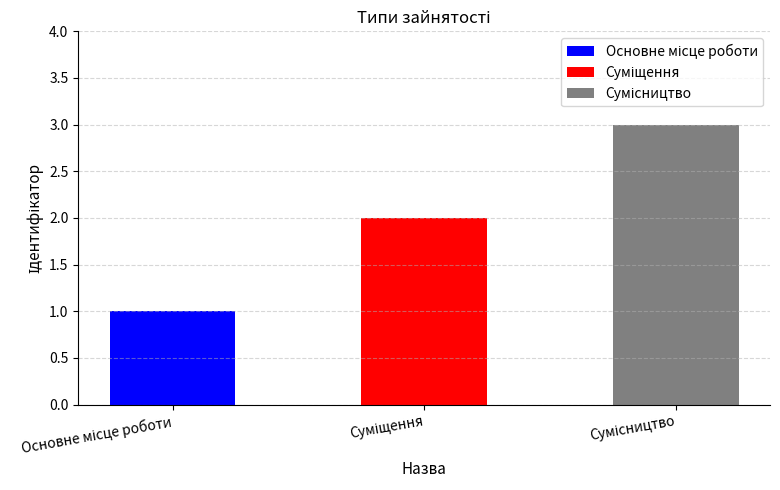

What is the difference between the second highest and minimum values?

1